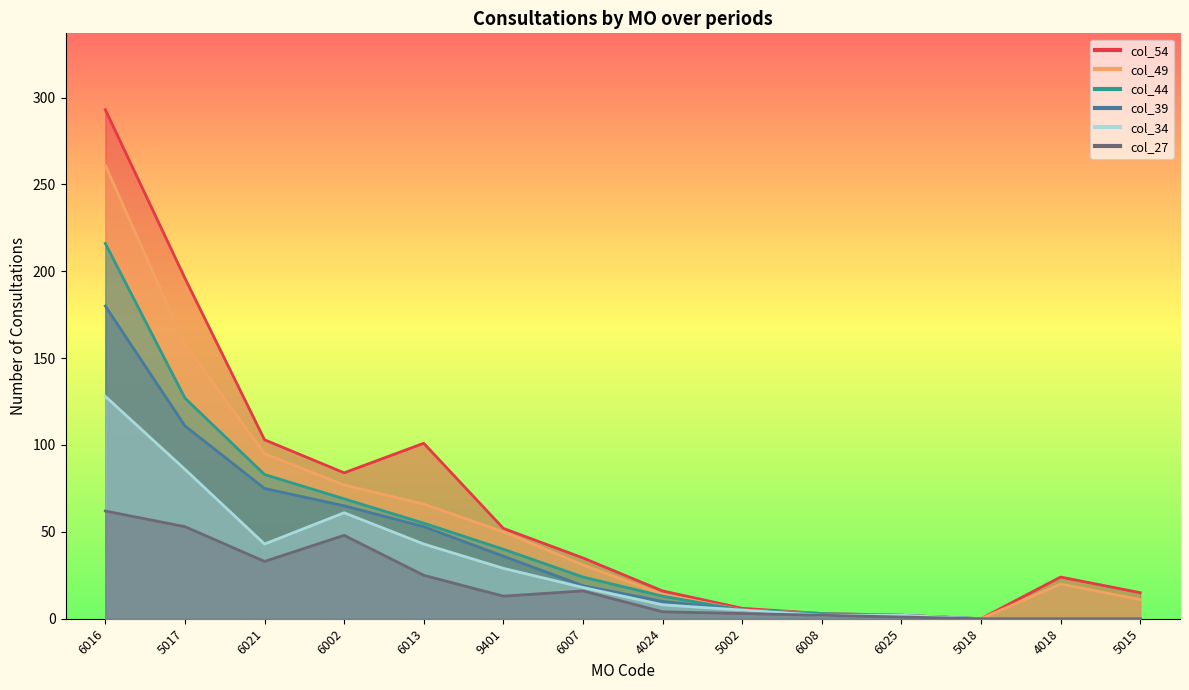

True or false: col_54 has more than 0 interior local peaks.

True